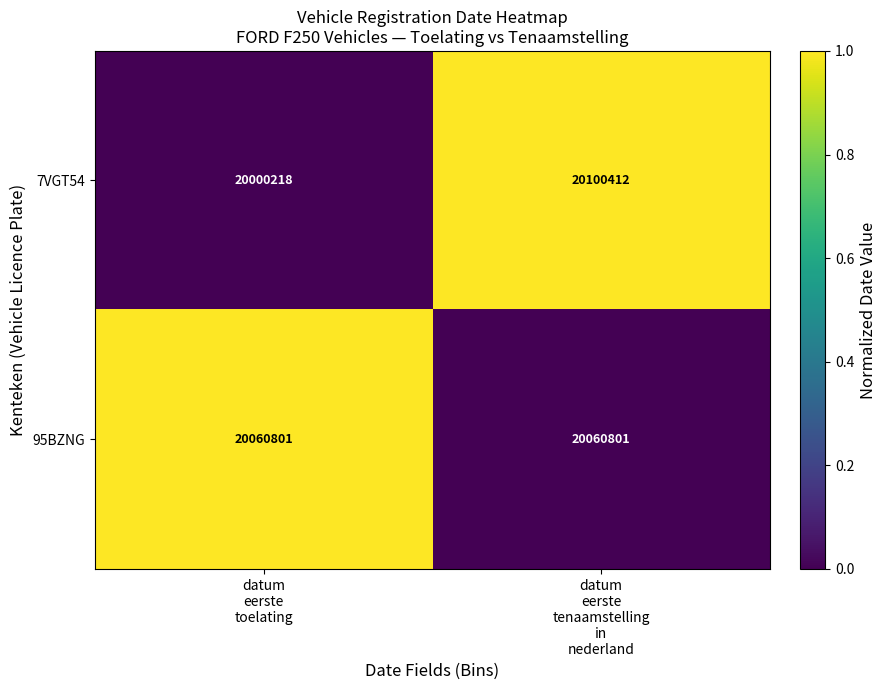

Which series has the largest range (max minus min)?

7VGT54